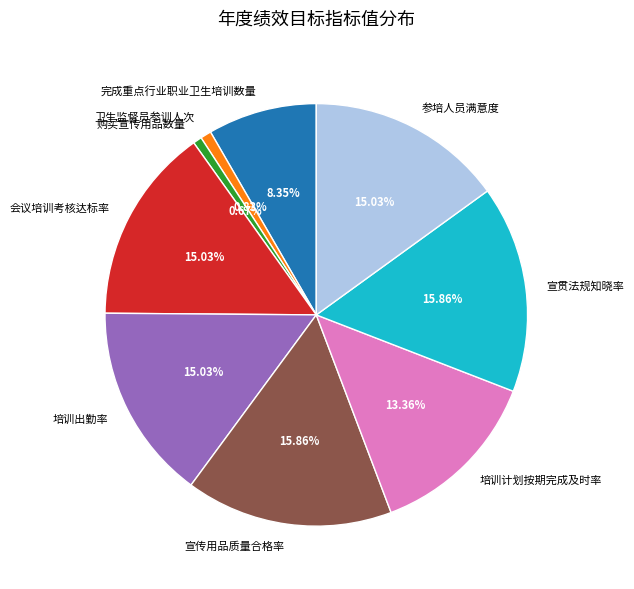

Is the sum of 完成重点行业职业卫生培训数量 and 会议培训考核达标率 greater than half?

No